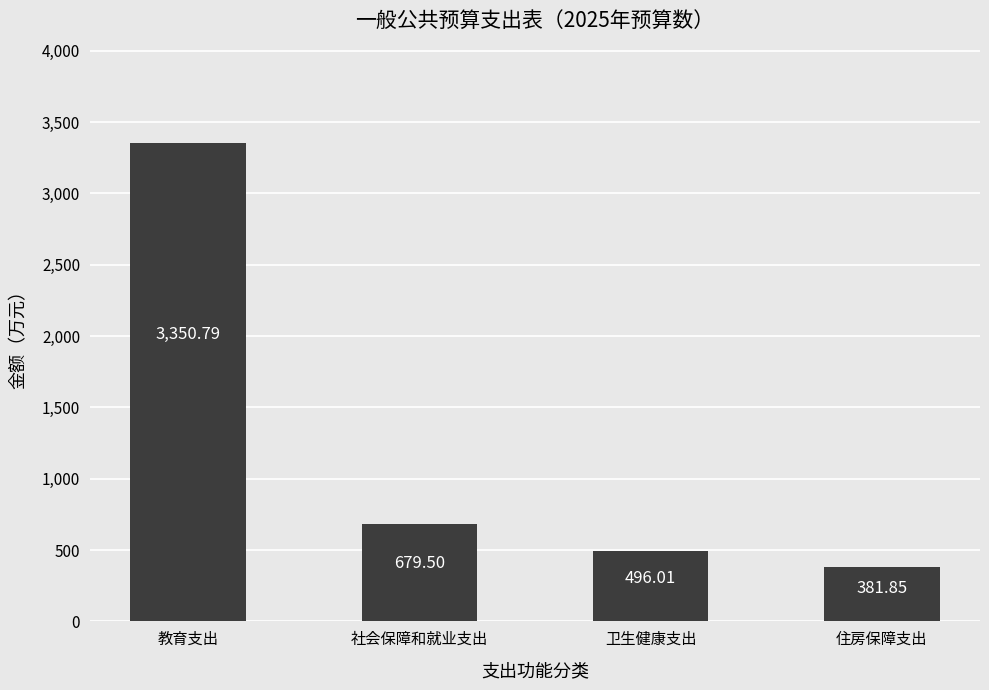

What is the label of the 3rd bar from the left?

卫生健康支出